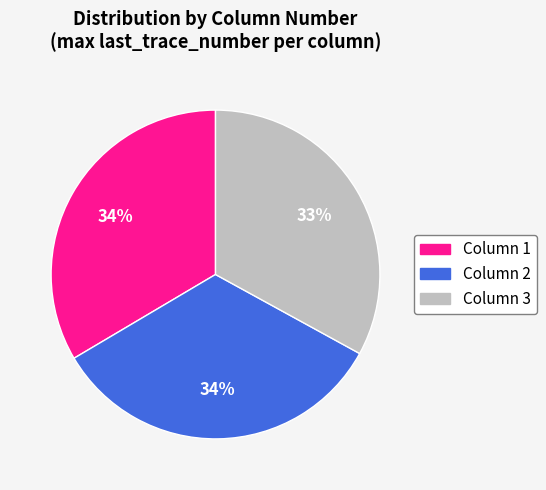

Approximately how many times larger is the value at Column 2 compared to Column 3?

1.0